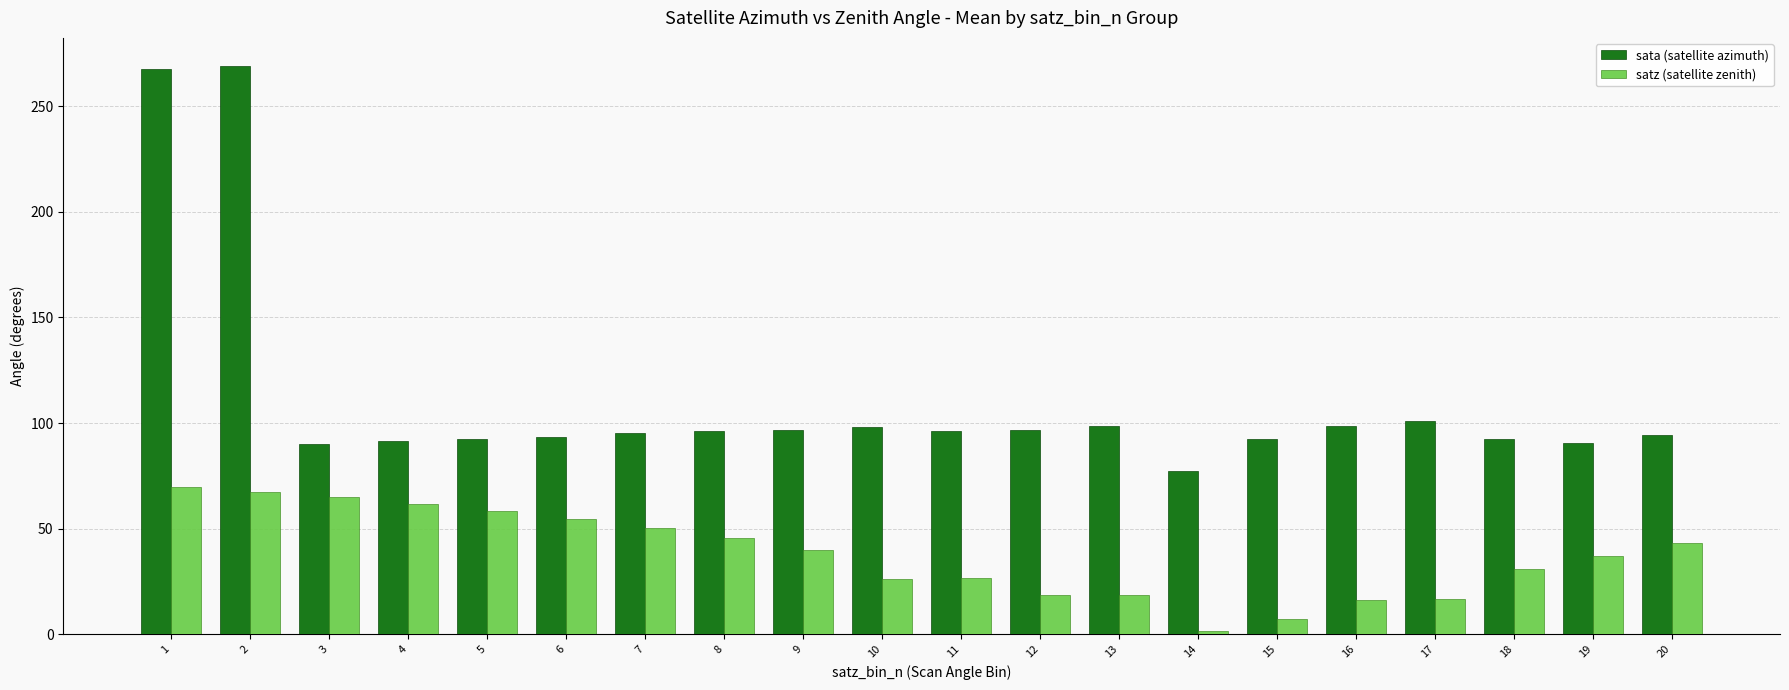

Is the value of sata (satellite azimuth) at 16 greater than the value of satz (satellite zenith) at 15?

Yes